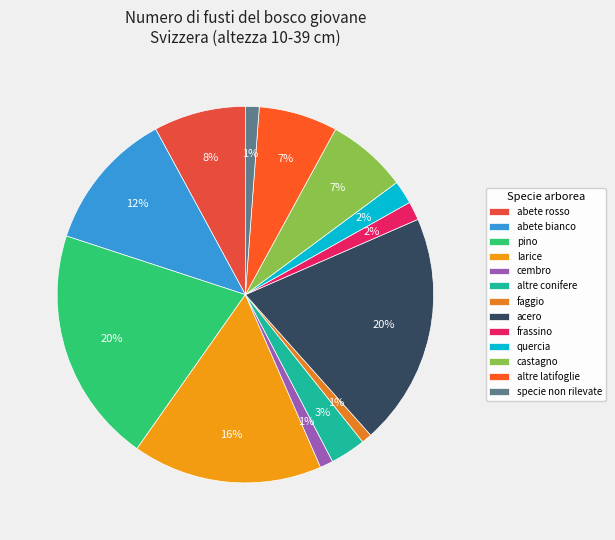

Count the number of slices in the pie.

13